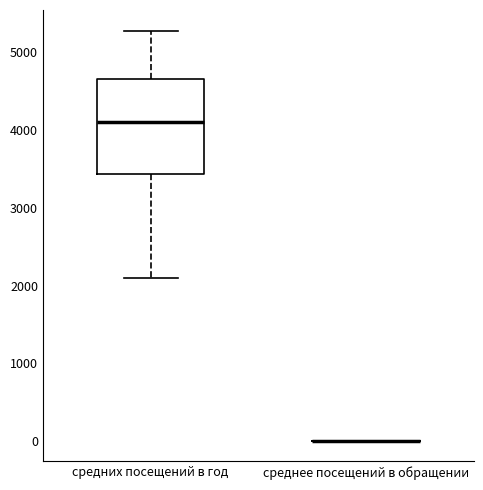

Comparing the boxes themselves (not the whiskers), which one is the tallest?

средних посещений в год